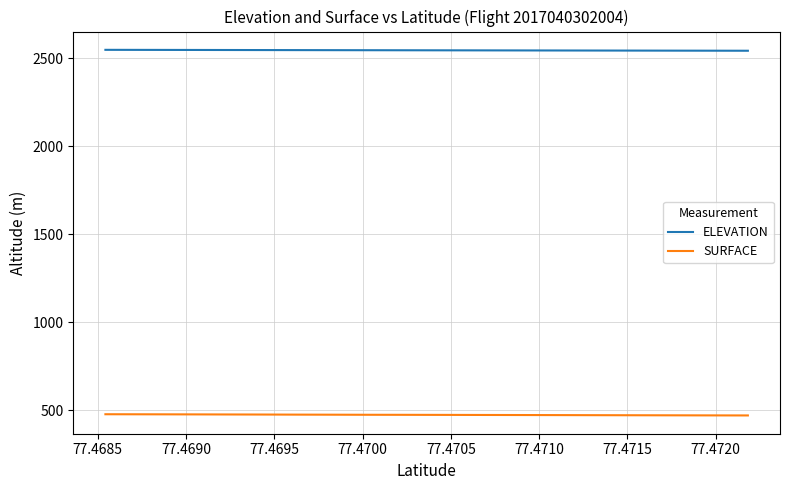

What is the greatest value displayed?

2548.6